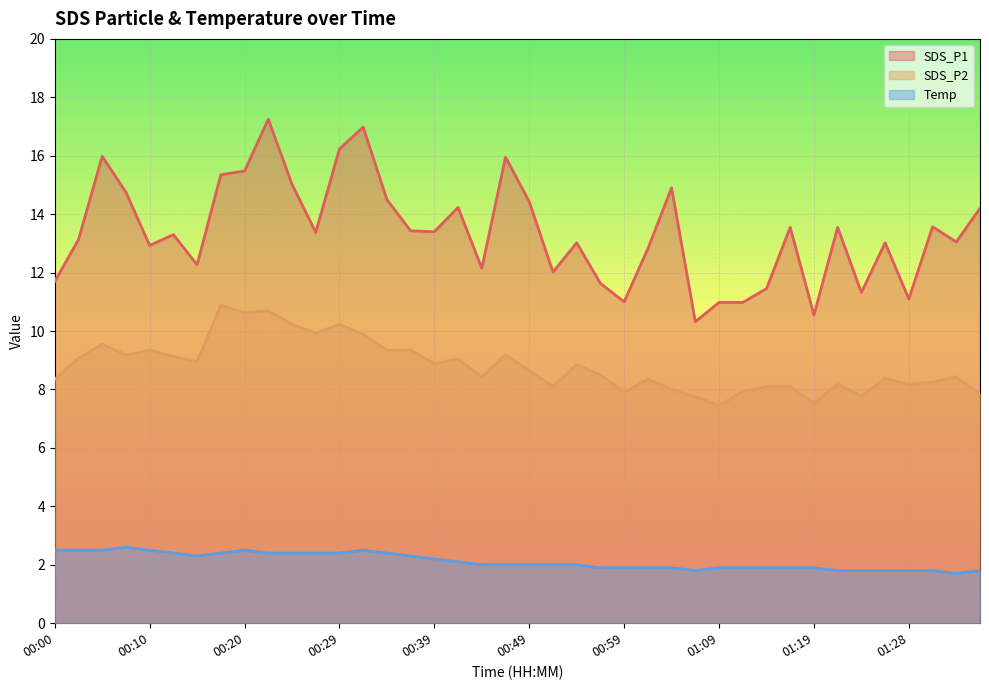

Does the chart display data point markers on the line(s)?

No